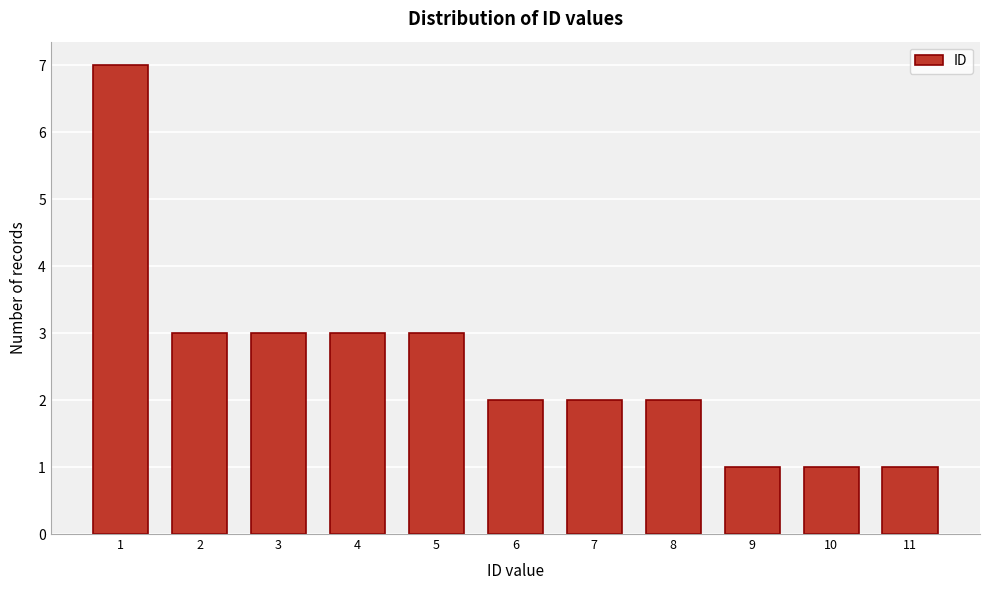

Reading left to right, list all the values displayed in this chart.

1=7	2=3	3=3	4=3	5=3	6=2	7=2	8=2	9=1	10=1	11=1